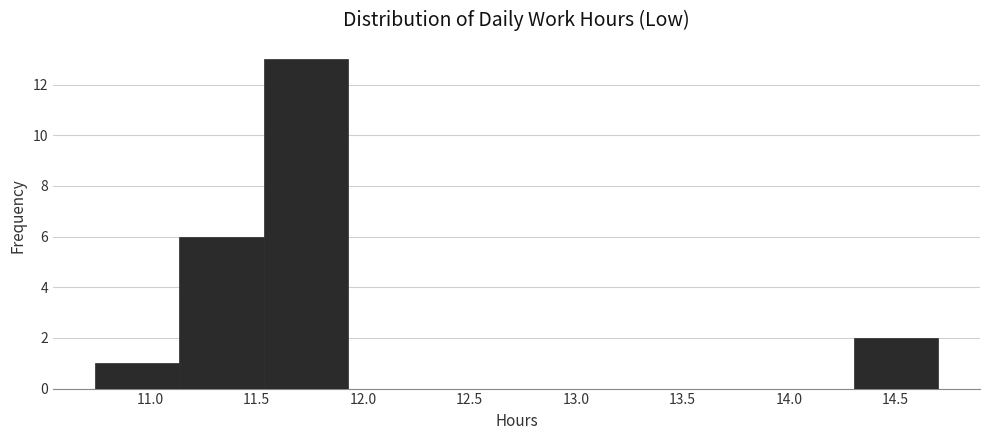

Reading left to right, list every bar in this chart as the range it spans on the x-axis followed by its height. Neither the bar edges nor the heights are printed on the chart, so give them approximately, as read against the axes.

10.75 to 11.15: 1
11.15 to 11.55: 6
11.55 to 11.95: 13
11.95 to 12.30: 0
12.30 to 12.70: 0
12.70 to 13.10: 0
13.10 to 13.50: 0
13.50 to 13.90: 0
13.90 to 14.30: 0
14.30 to 14.70: 2